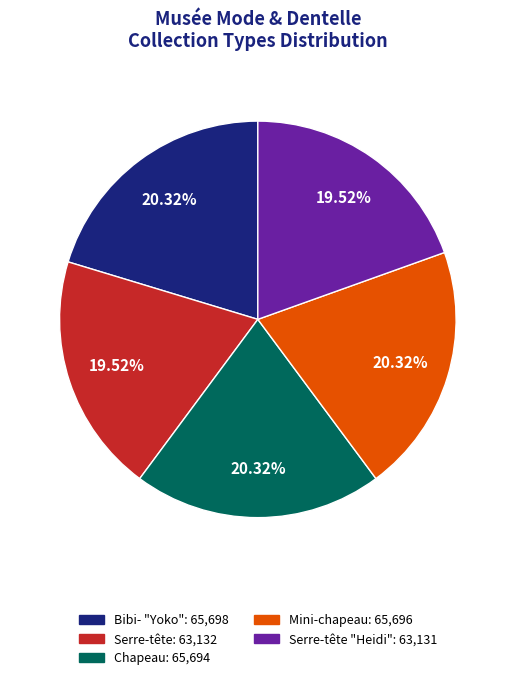

Is there any slice that represents more than half of the pie?

No